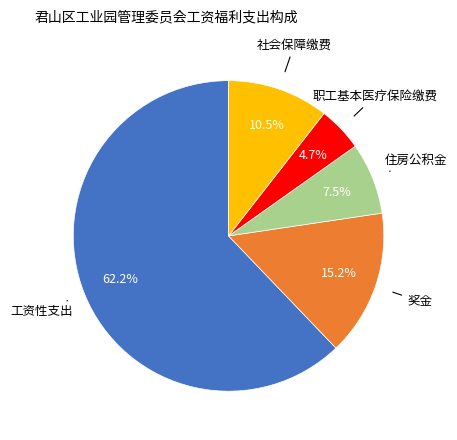

Is there a majority slice in this chart?

Yes